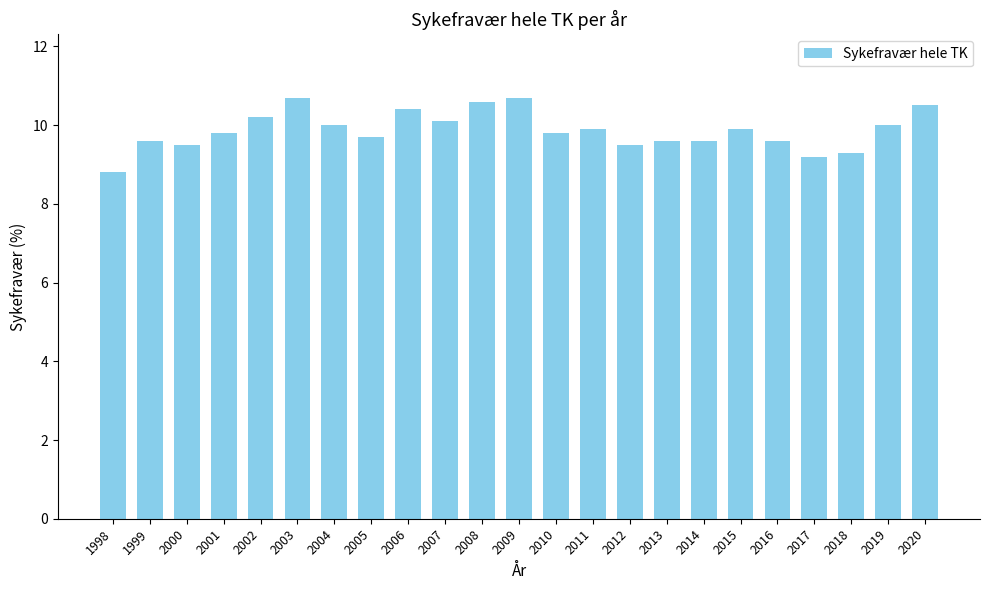

The value at 1999 is 9.6. True or false?

True